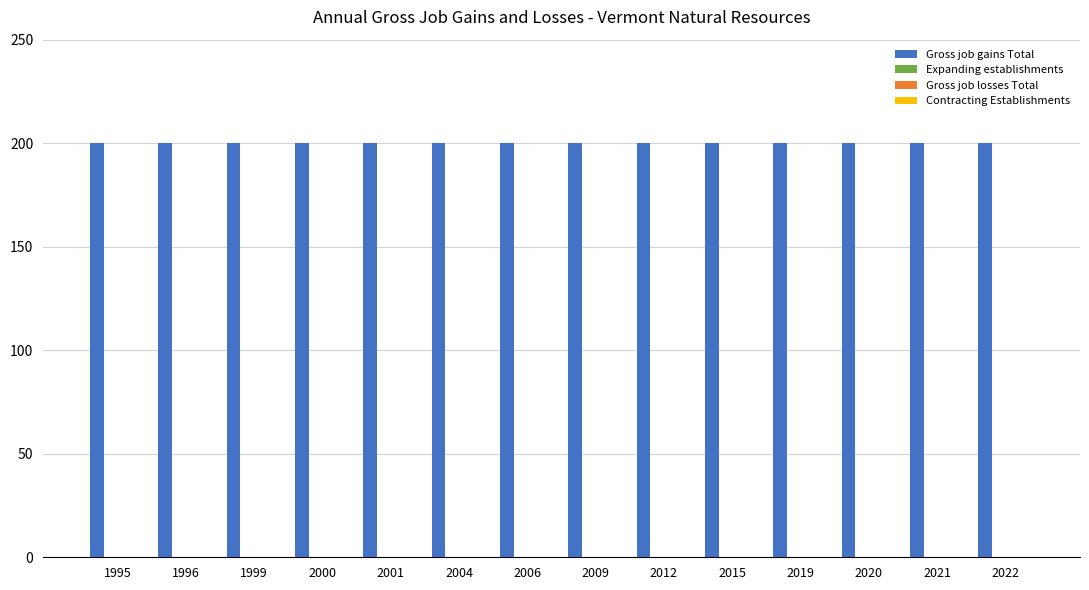

Which has a higher value, 2015 or 1996?

2015